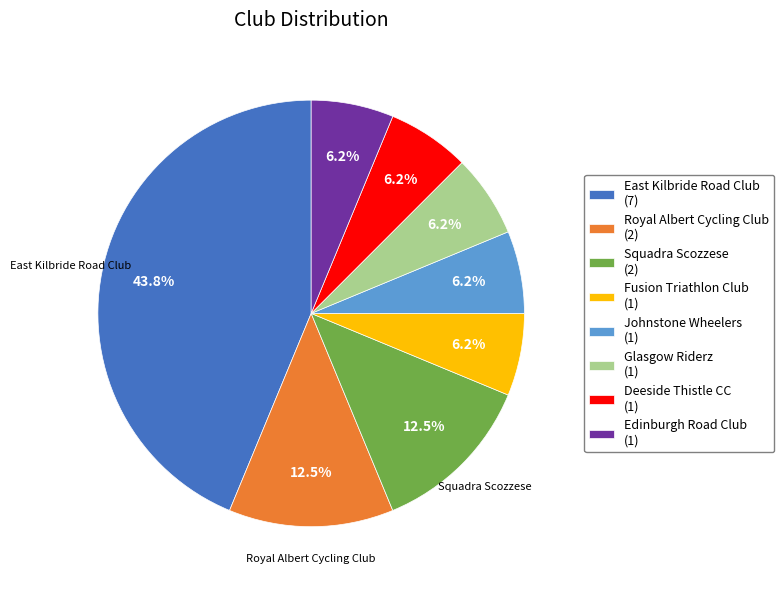

To the nearest percent, what is the combined percentage of Royal Albert Cycling Club and Johnstone Wheelers?

19%